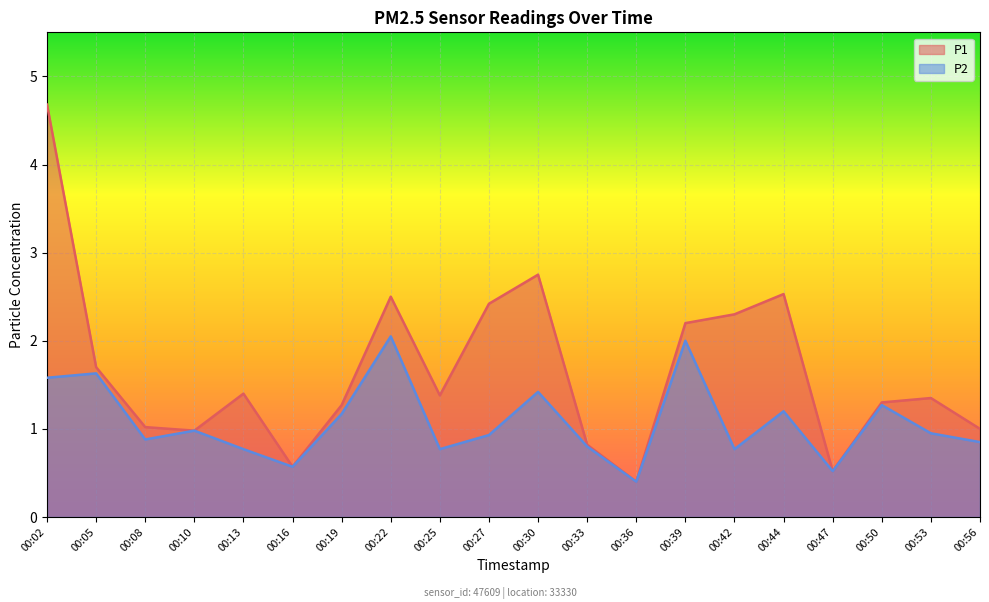

How many interior local peaks does the P1 series have?

5